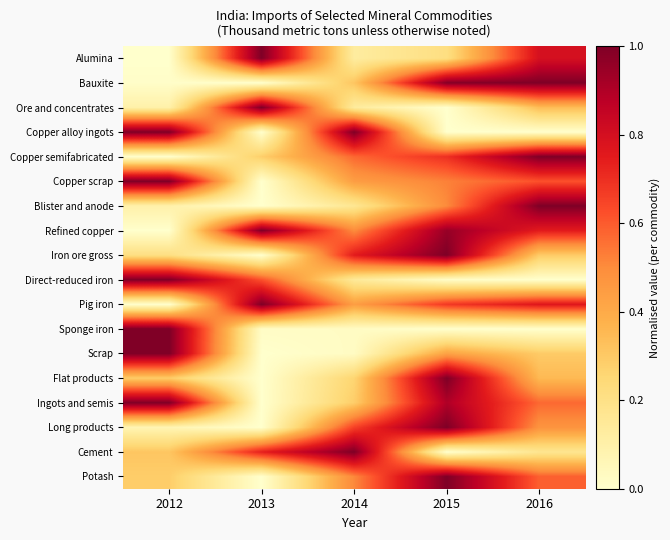

Rank the series by their maximum value, from highest to lowest.

Alumina, Bauxite, Ore and concentrates, Copper alloy ingots, Copper semifabricated, Copper scrap, Blister and anode, Refined copper, Iron ore gross, Direct-reduced iron, Pig iron, Sponge iron, Scrap, Flat products, Ingots and semis, Long products, Cement, Potash